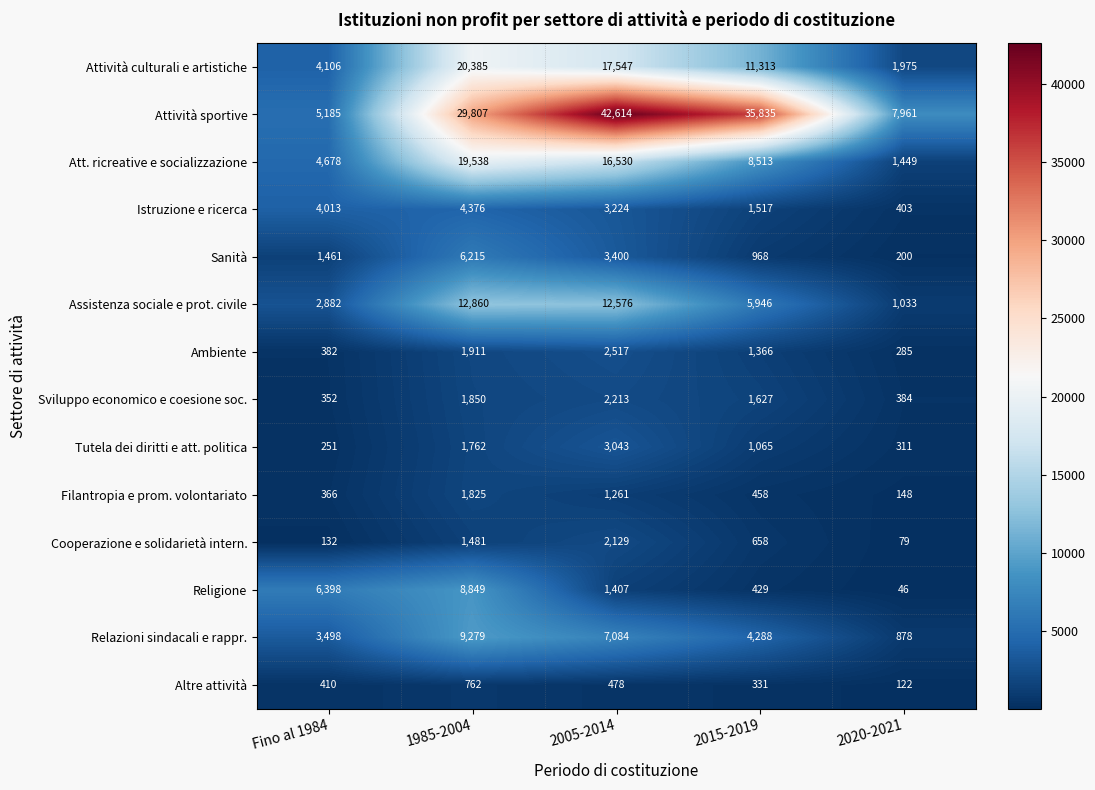

Rank the series at 2005-2014 from lowest to highest value.

Altre attività, Filantropia e prom. volontariato, Religione, Cooperazione e solidarietà intern., Sviluppo economico e coesione soc., Ambiente, Tutela dei diritti e att. politica, Istruzione e ricerca, Sanità, Relazioni sindacali e rappr., Assistenza sociale e prot. civile, Att. ricreative e socializzazione, Attività culturali e artistiche, Attività sportive